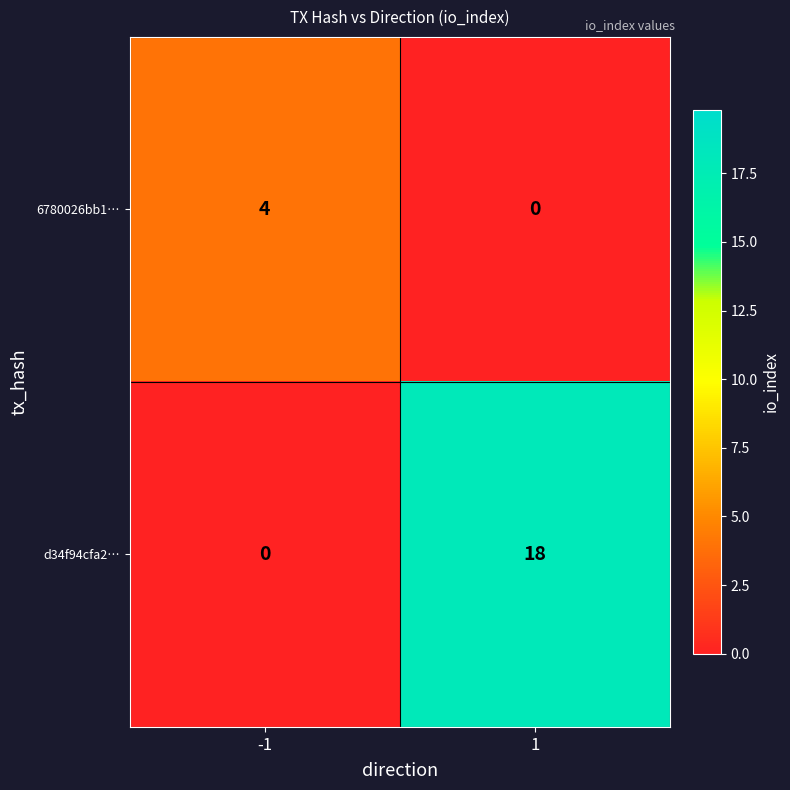

Is it true that 6780026bb1… equals 1 at 1?

False